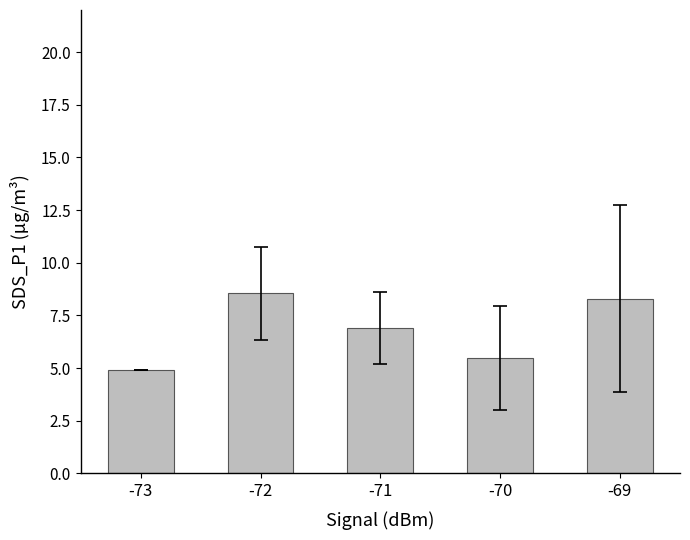

Reading left to right, transcribe all the data shown in this chart.

-73=4.9	-72=8.5	-71=6.9	-70=5.5	-69=8.3